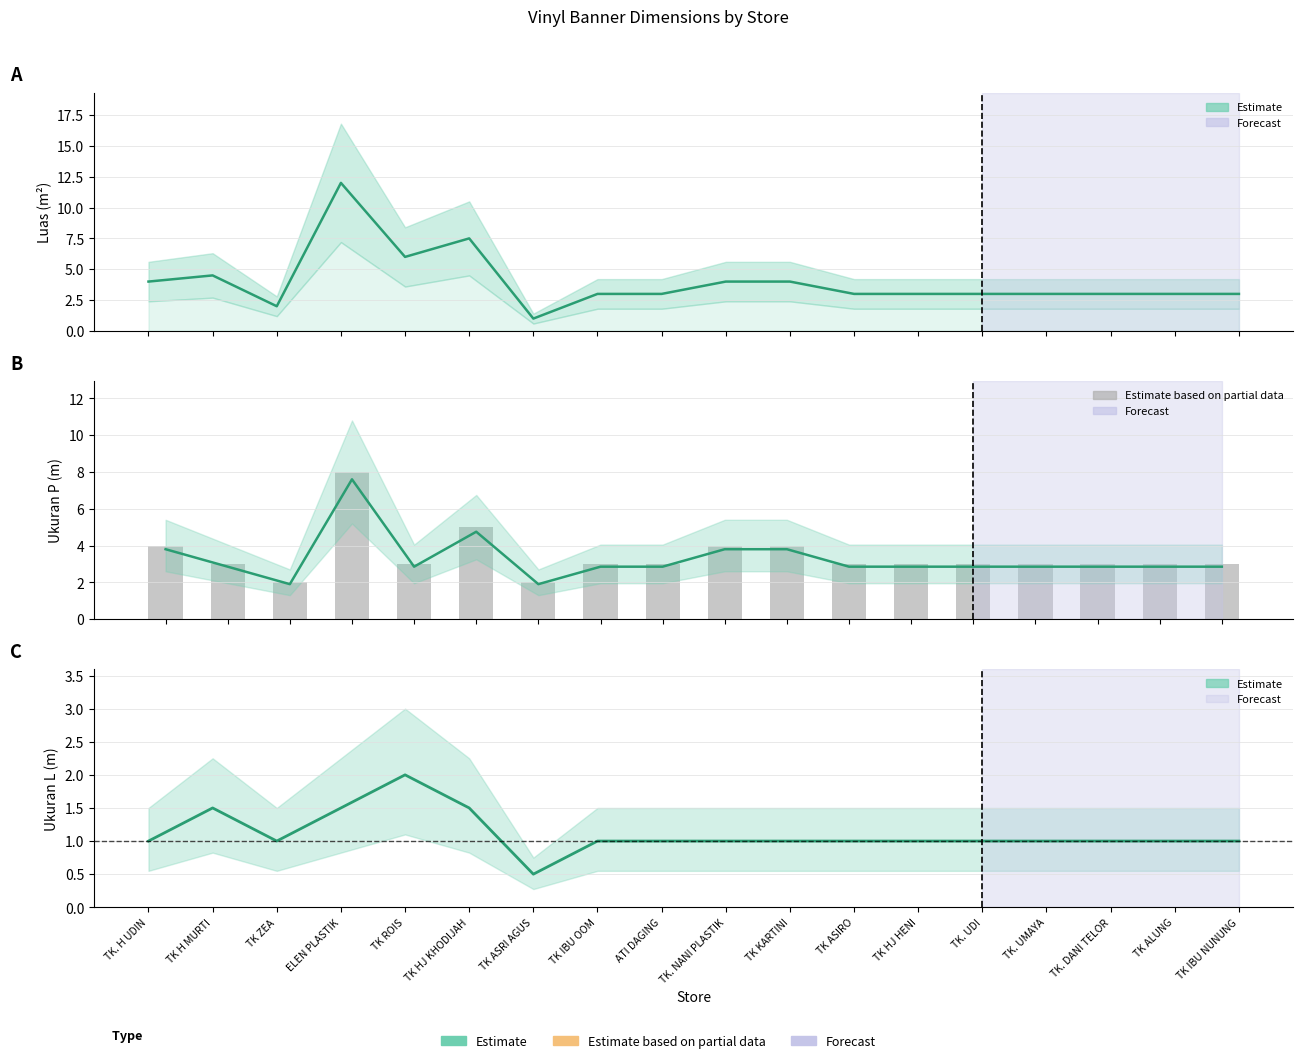

What is the label of the 10th bar from the right?

ATI DAGING